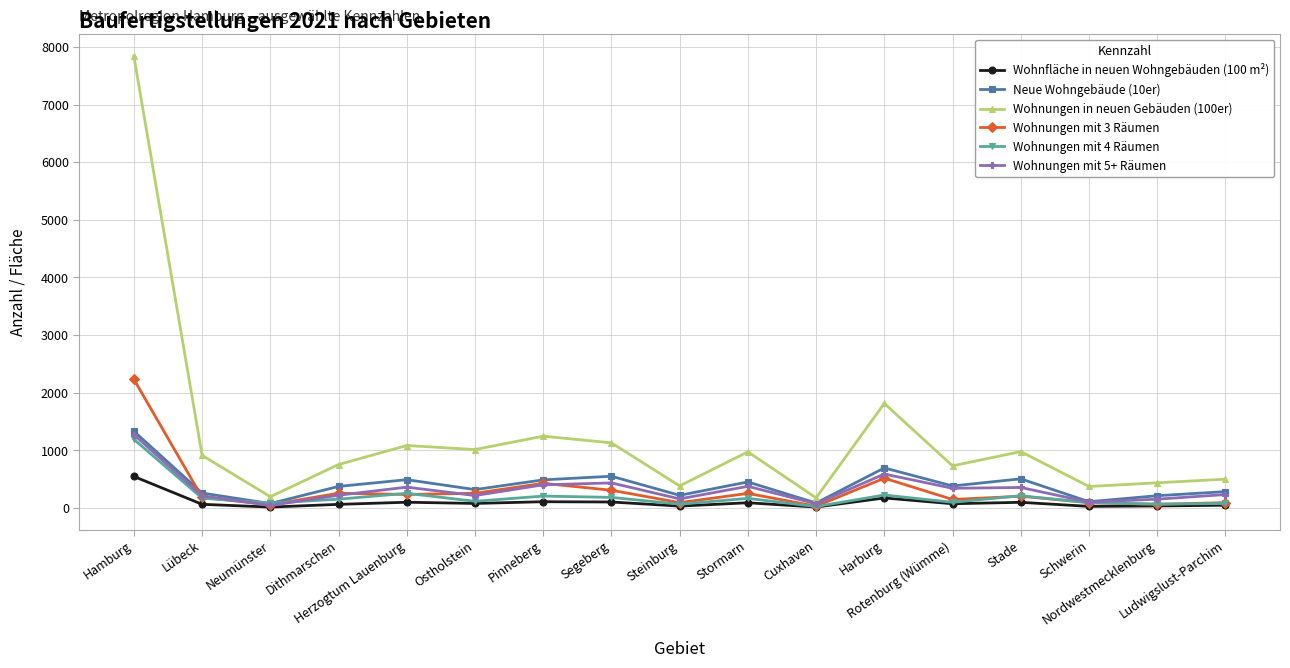

True or false: Wohnfläche in neuen Wohngebäuden (100 m²) has more than 2 points higher than both neighbors.

True